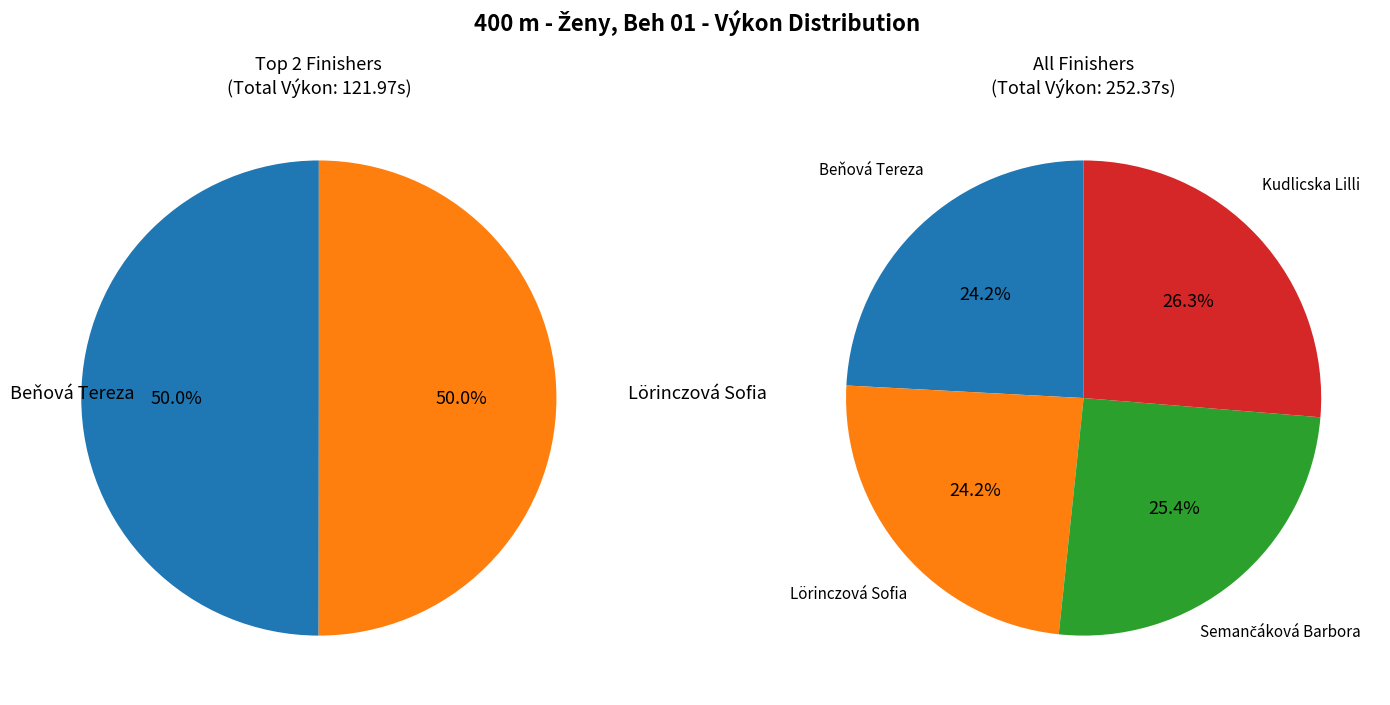

What is the largest slice in the pie chart?

Kudlicska Lilli